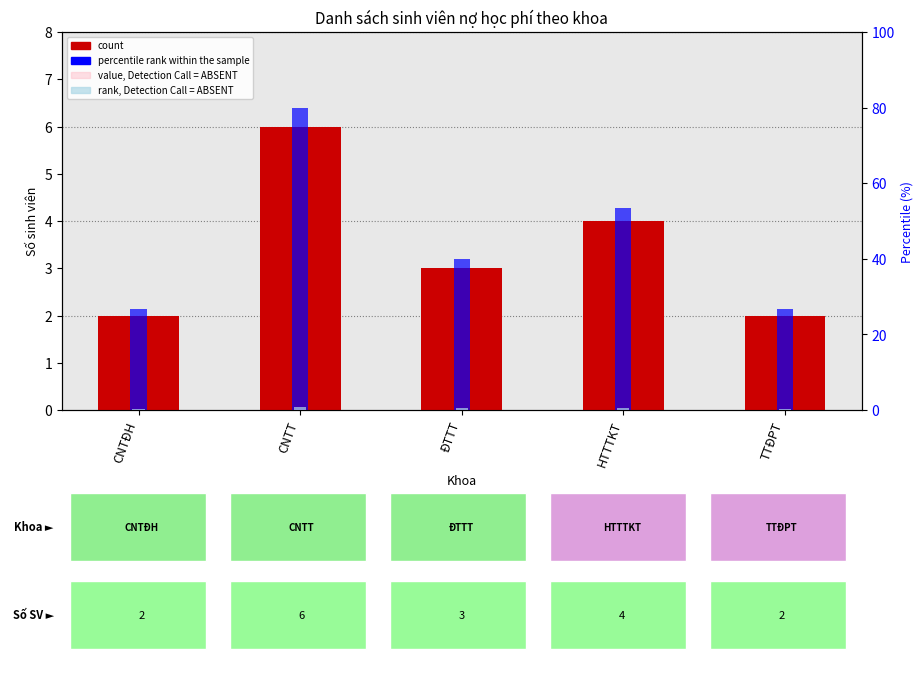

What position from the left is HTTTKT?

4